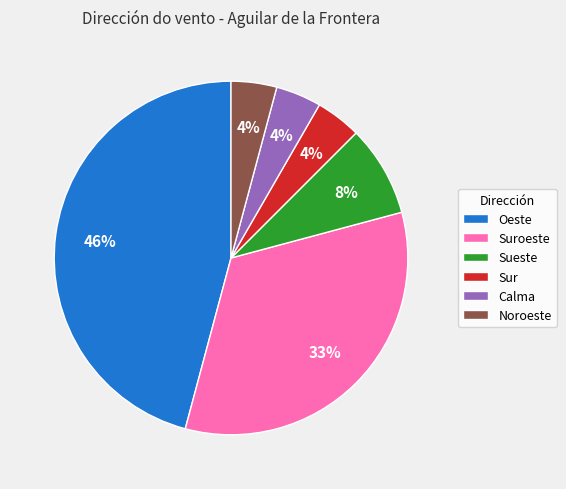

To the nearest percent, what is the difference between the Sur and Suroeste slice percentages?

29%